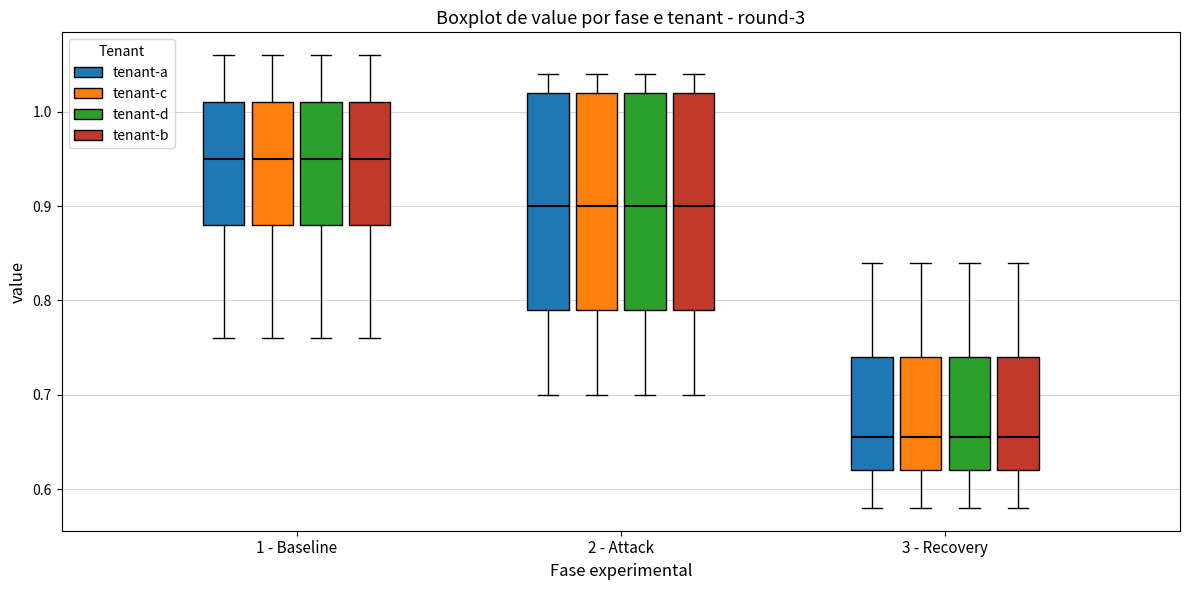

Reading left to right, transcribe this box plot: for each box, give where its median line is, the range the box spans, and where its two whiskers end, as read against the y-axis. The values are not printed on the chart, so give them approximately, as read against the axis.

1 - Baseline (tenant-a): median 0.95, box 0.88 to 1.01, whiskers 0.76 to 1.06
1 - Baseline (tenant-c): median 0.95, box 0.88 to 1.01, whiskers 0.76 to 1.06
1 - Baseline (tenant-d): median 0.95, box 0.88 to 1.01, whiskers 0.76 to 1.06
1 - Baseline (tenant-b): median 0.95, box 0.88 to 1.01, whiskers 0.76 to 1.06
2 - Attack (tenant-a): median 0.90, box 0.79 to 1.02, whiskers 0.70 to 1.04
2 - Attack (tenant-c): median 0.90, box 0.79 to 1.02, whiskers 0.70 to 1.04
2 - Attack (tenant-d): median 0.90, box 0.79 to 1.02, whiskers 0.70 to 1.04
2 - Attack (tenant-b): median 0.90, box 0.79 to 1.02, whiskers 0.70 to 1.04
3 - Recovery (tenant-a): median 0.66, box 0.62 to 0.74, whiskers 0.58 to 0.84
3 - Recovery (tenant-c): median 0.66, box 0.62 to 0.74, whiskers 0.58 to 0.84
3 - Recovery (tenant-d): median 0.66, box 0.62 to 0.74, whiskers 0.58 to 0.84
3 - Recovery (tenant-b): median 0.66, box 0.62 to 0.74, whiskers 0.58 to 0.84